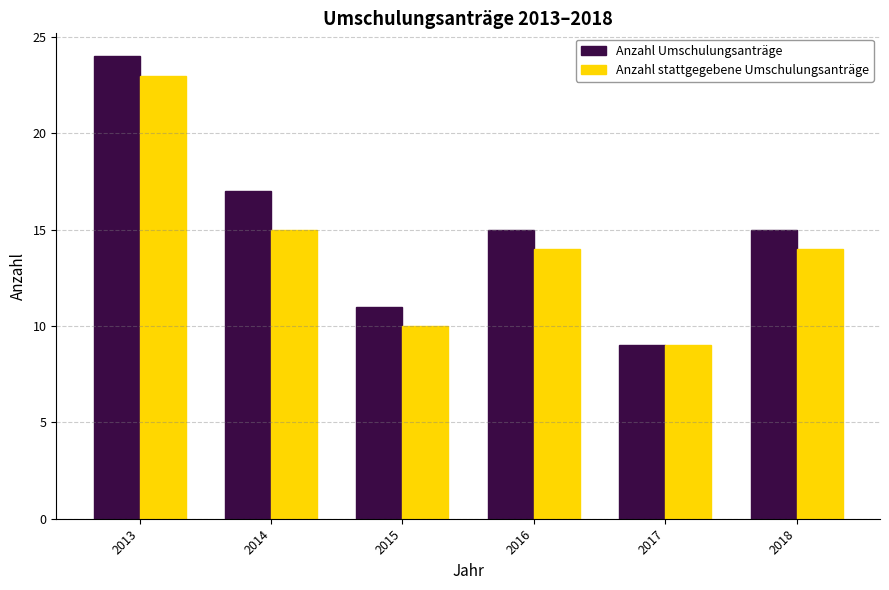

Reading left to right, transcribe all the data shown in this chart.

Anzahl Umschulungsanträge: 24	17	11	15	9	15
Anzahl stattgegebene Umschulungsanträge: 23	15	10	14	9	14